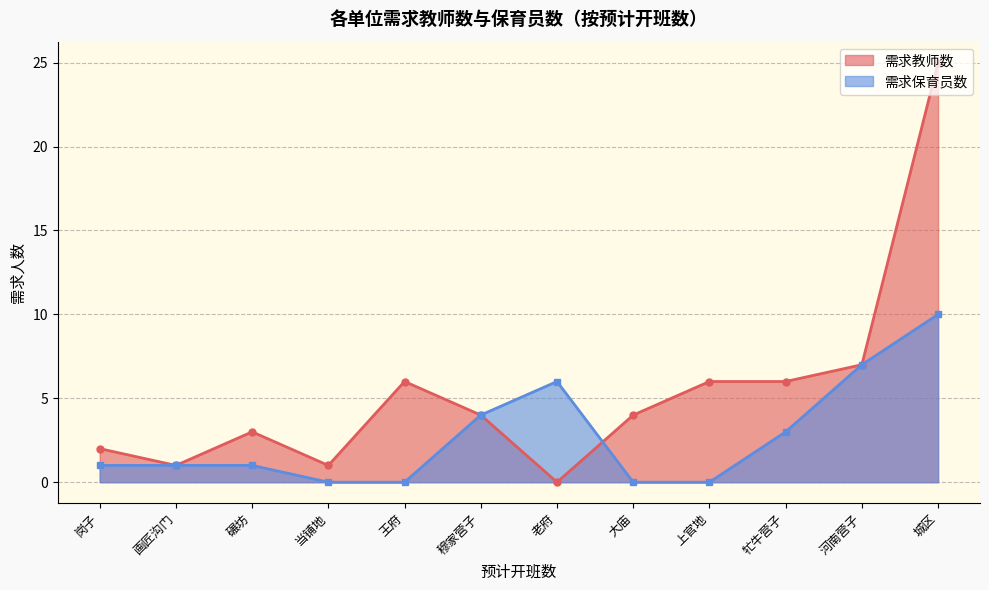

What is the difference between the maximum and minimum values in the 需求教师数 series?

25